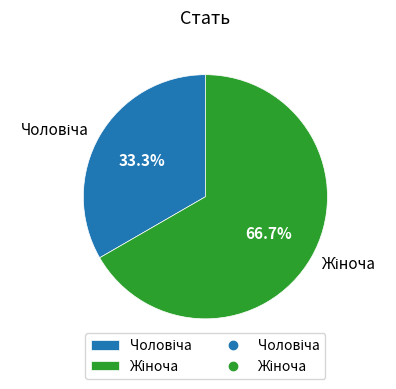

Is there any slice that represents more than half of the pie?

Yes